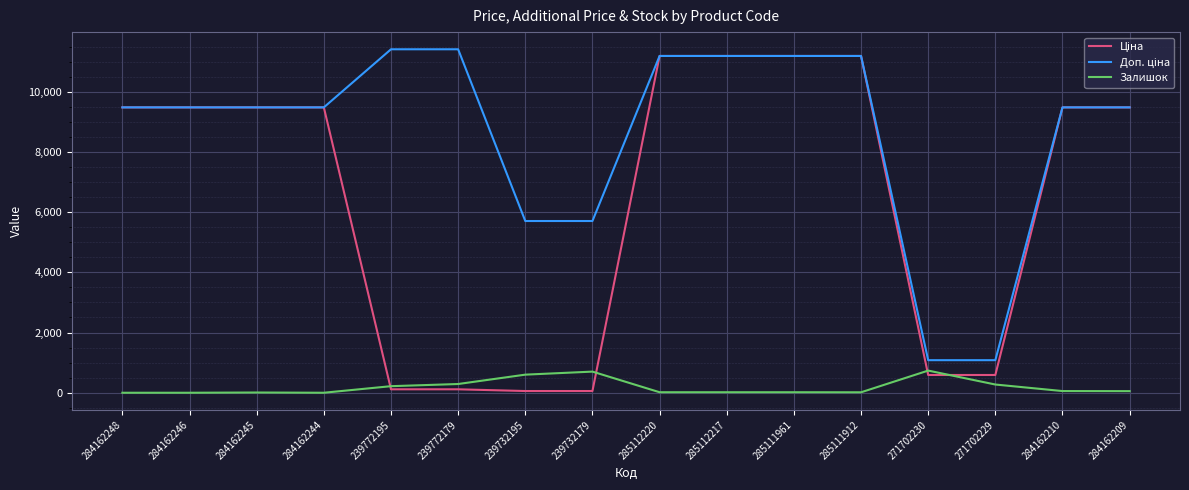

Where does the Залишок series first go above 53?

239772195